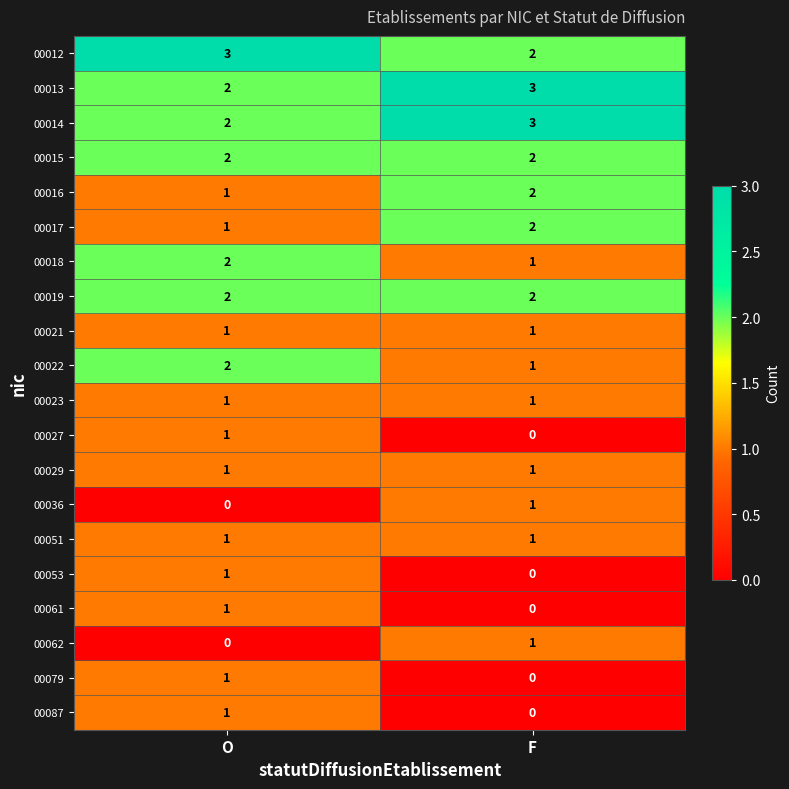

The value of 00053 at O is 0. True or false?

False